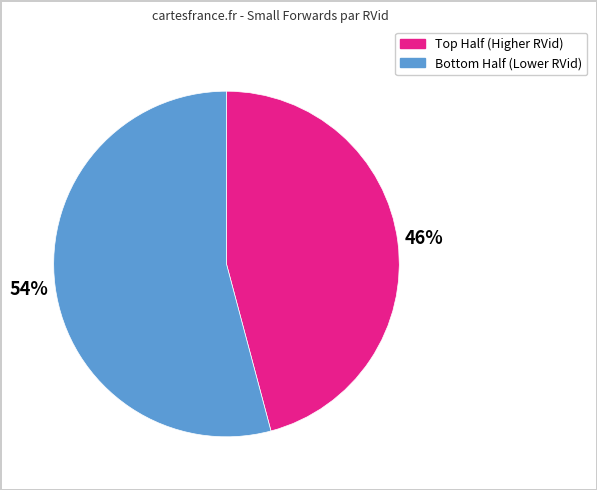

Is there a majority slice in this chart?

Yes